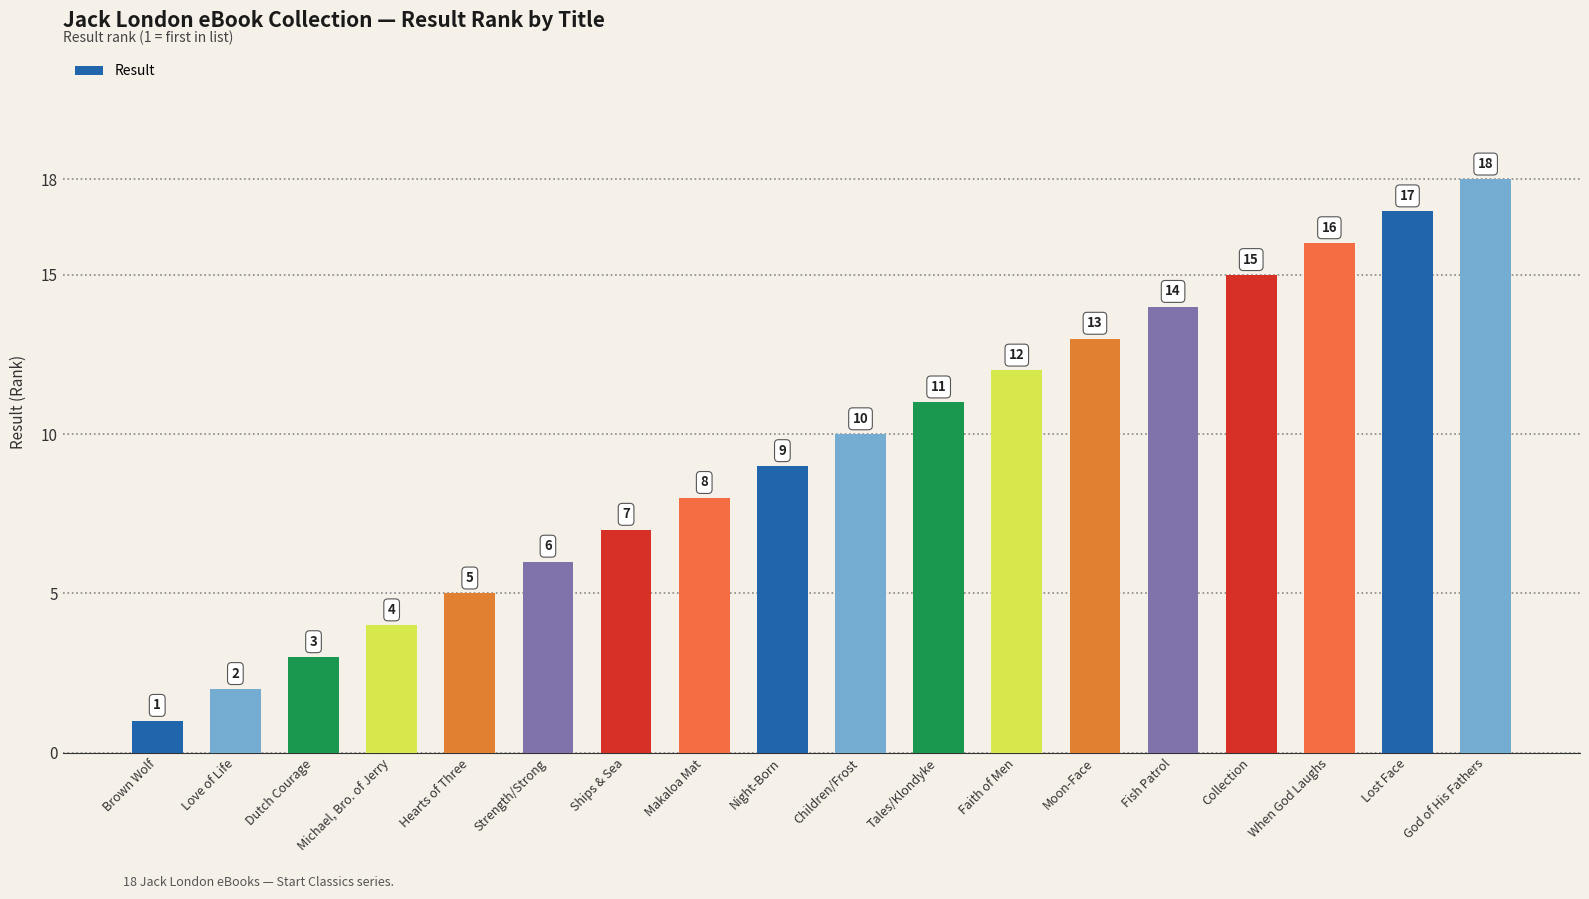

Approximately how many times larger is the value at When God Laughs compared to Michael, Bro. of Jerry?

4.0